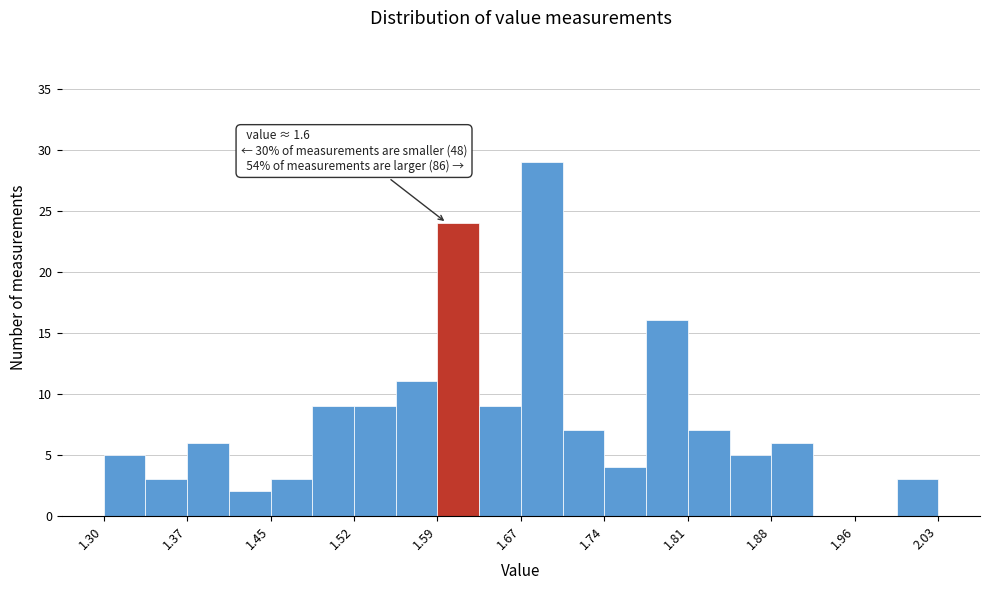

Read against the x-axis, roughly where is the centre of the tallest bar?

1.68